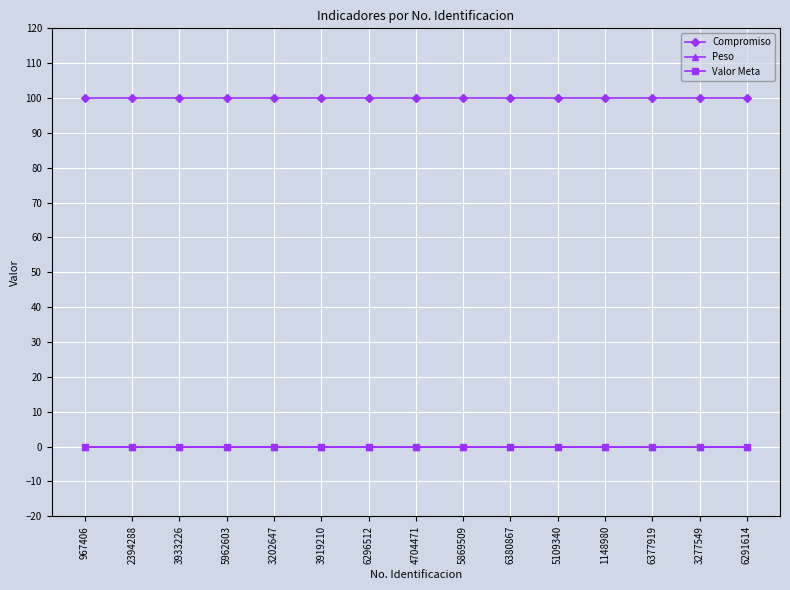

True or false: Valor Meta has more than 1 interior local peaks.

False